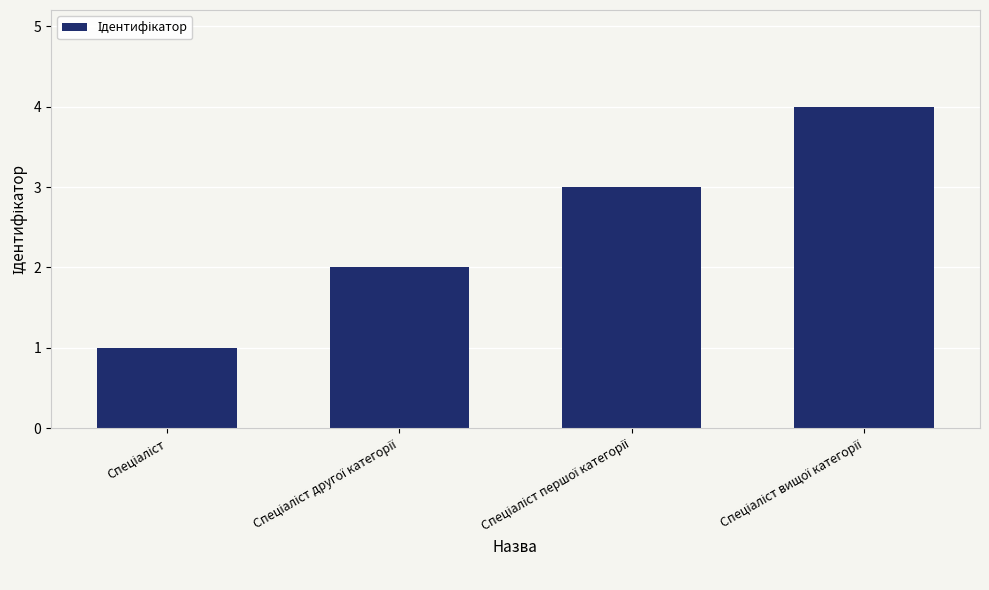

Count the values in the range 2 to 4.

3